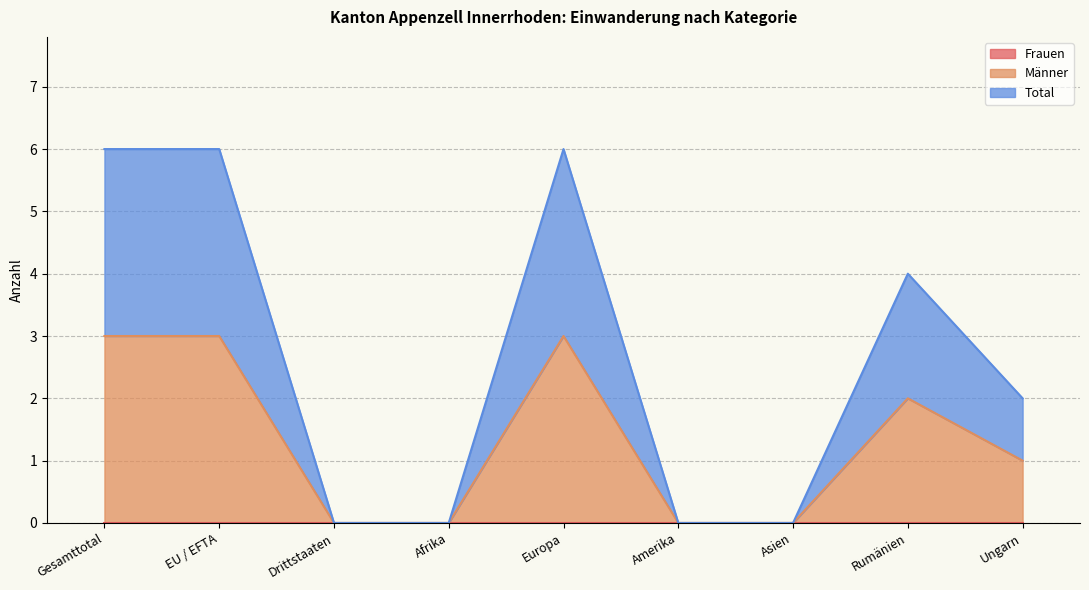

What is the highest value of the Total series?

6